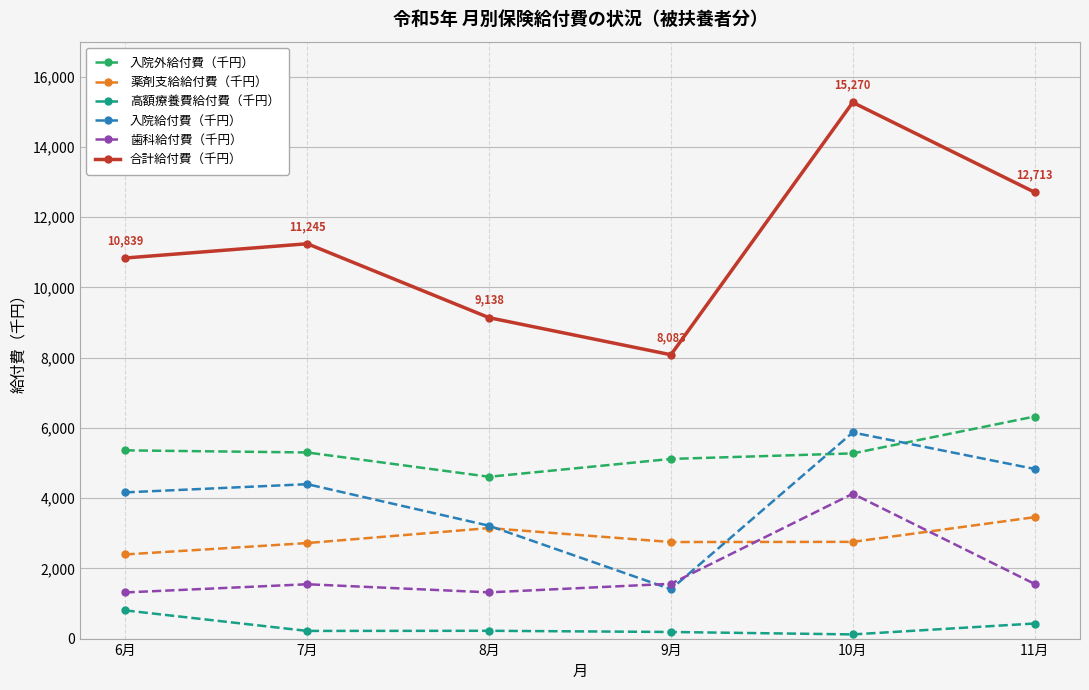

Which series changed the most between 6月 and 8月?

合計給付費（千円）